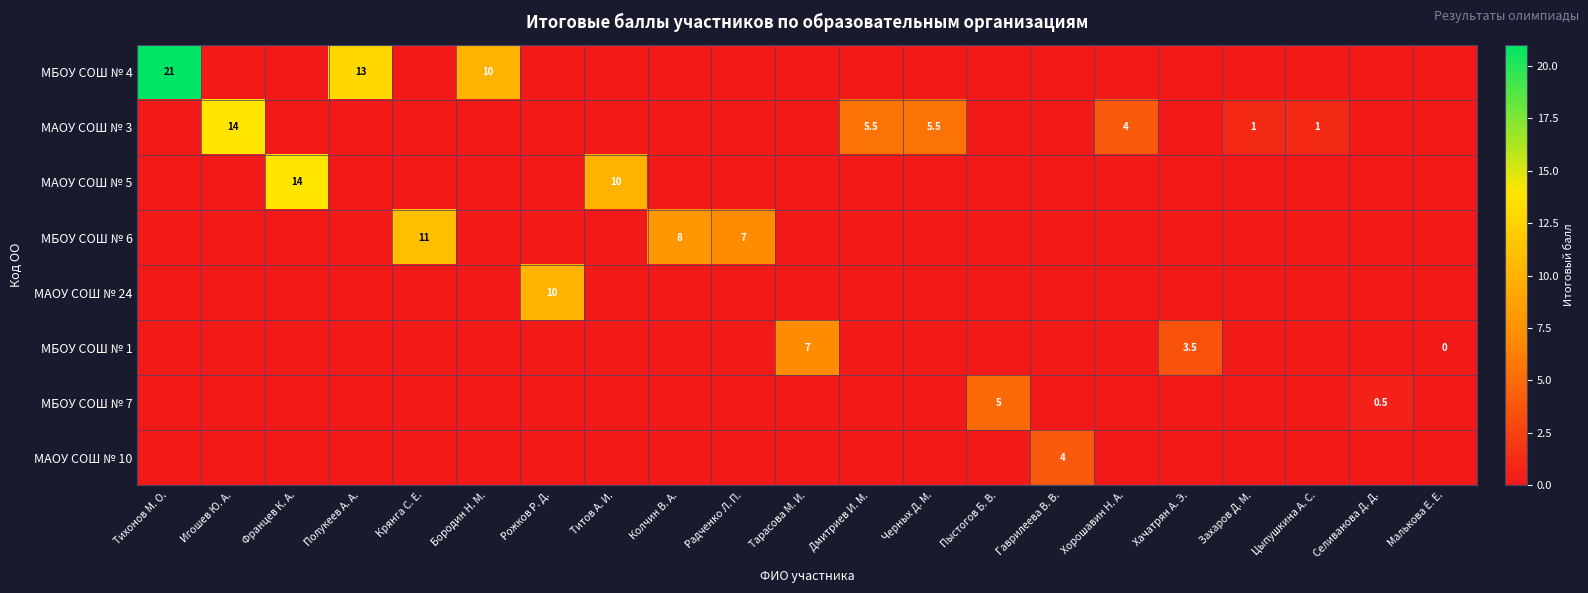

Which has a higher value, Игошев Ю. А. or Тихонов М. О.?

Тихонов М. О.